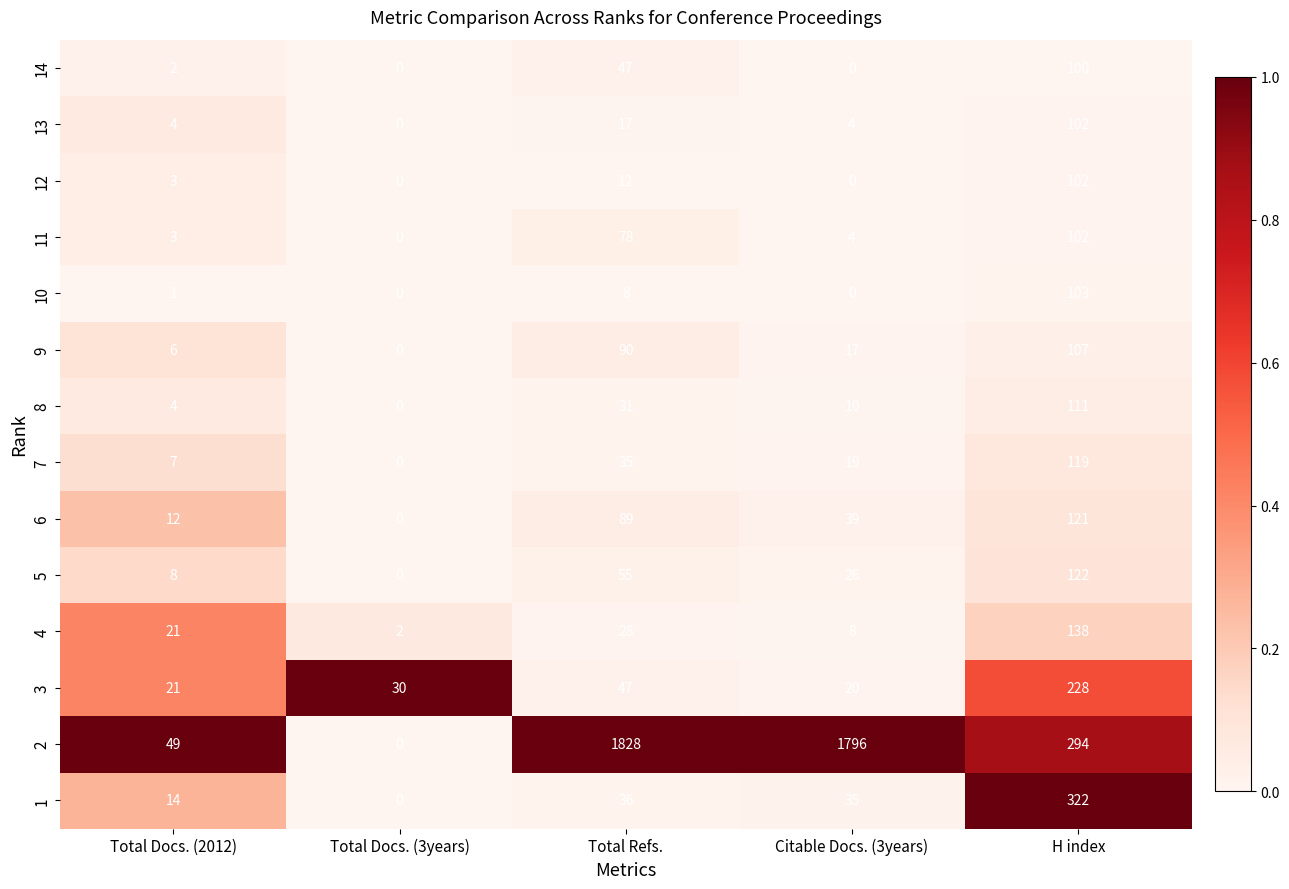

What is the highest value of the 13 series?

102